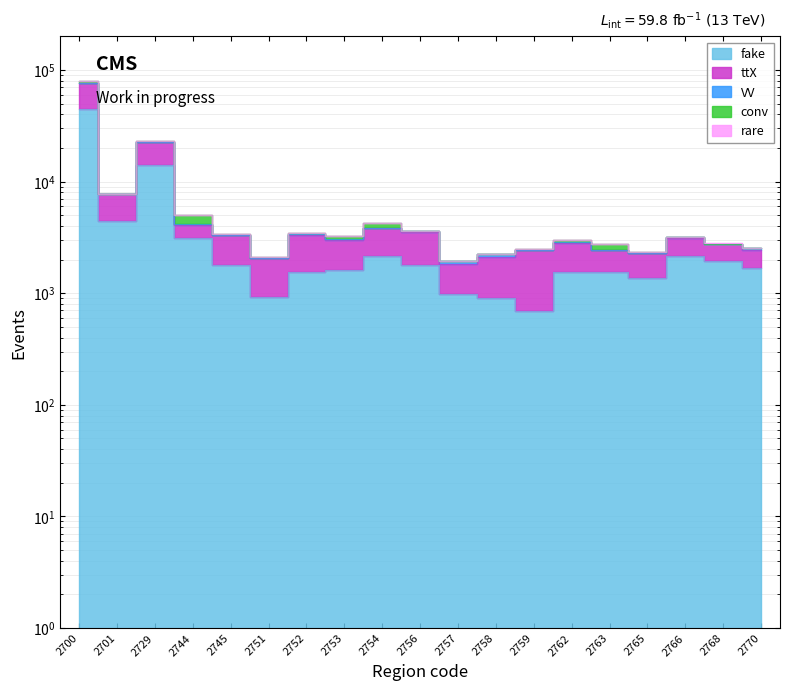

True or false: fake has more than 0 points higher than both neighbors.

True